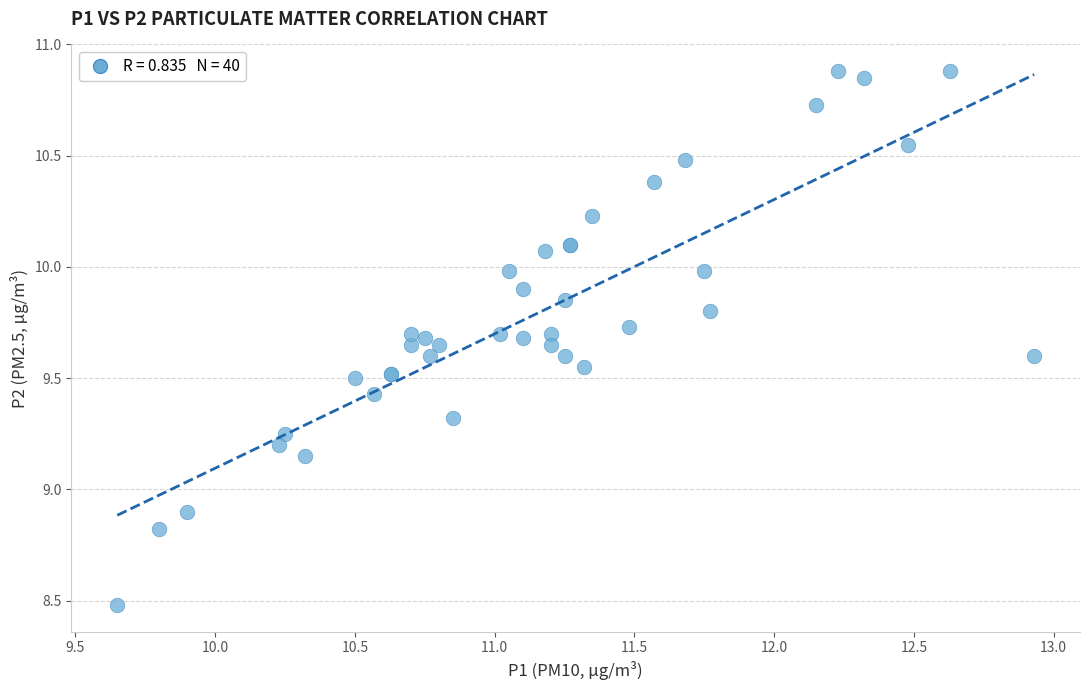

What Y value in the scatter plot is closest to 9?

8.9